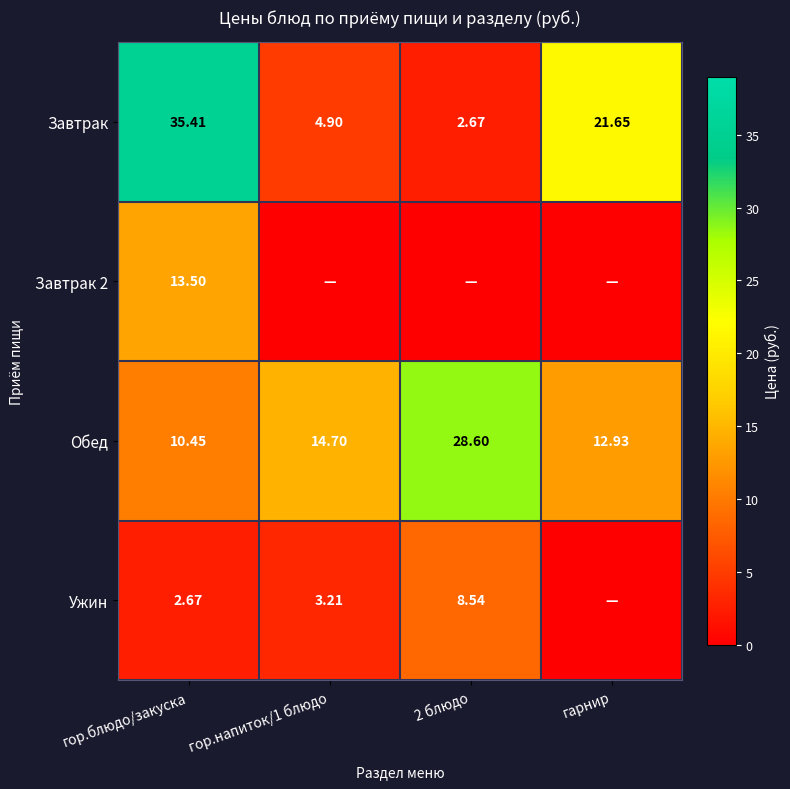

At which label is Завтрак closest to 19?

гарнир